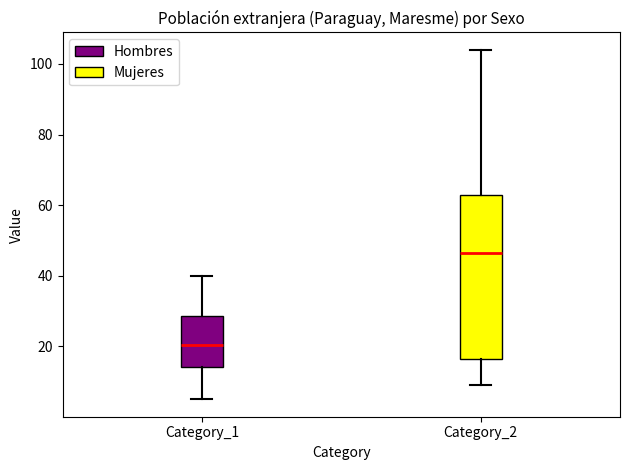

Comparing the boxes themselves (not the whiskers), which one is the tallest?

Category_2